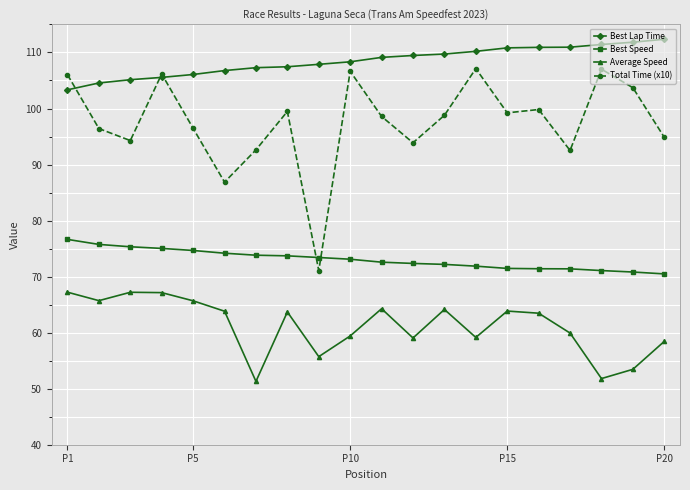

Which series has the widest spread of values?

Total Time (x10)